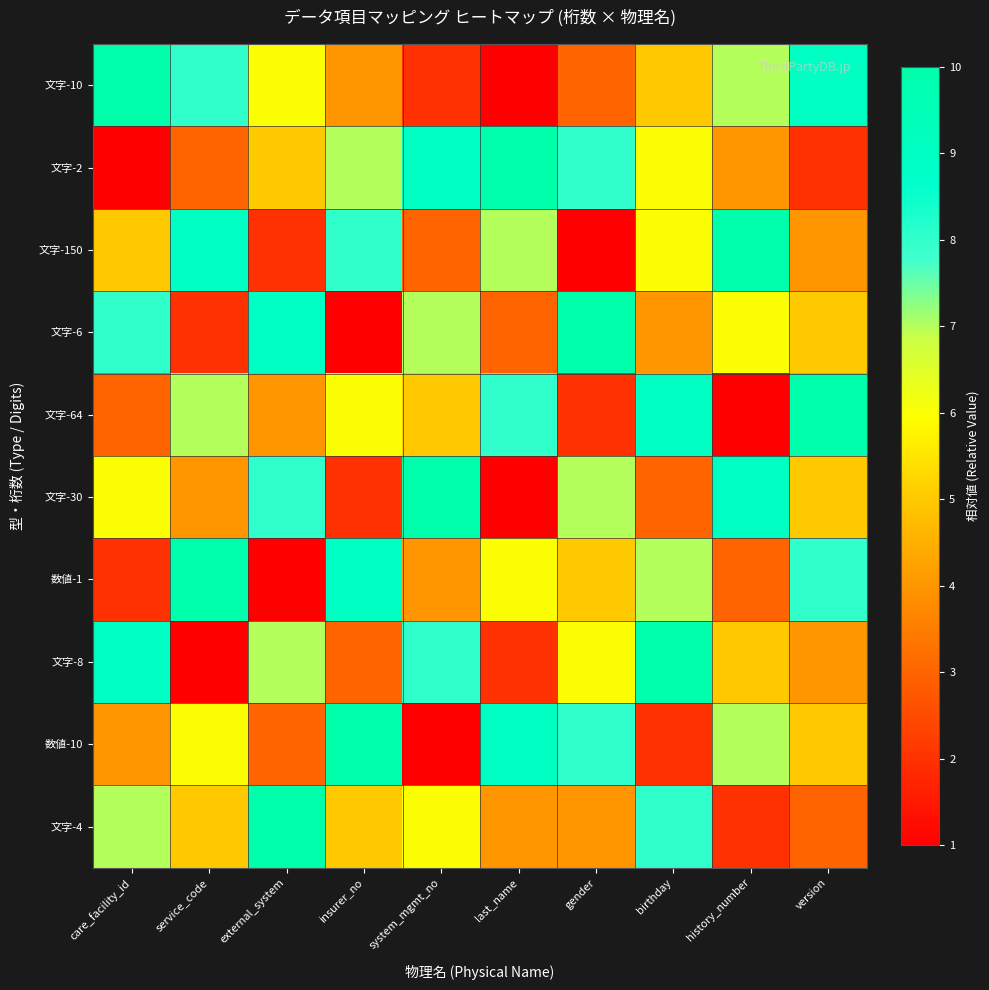

Reading left to right, what are all the values shown in this chart?

文字-10: care_facility_id=10	service_code=8	external_system=6	insurer_no=4	system_mgmt_no=2	last_name=1	gender=3	birthday=5	history_number=7	version=9
文字-2: care_facility_id=1	service_code=3	external_system=5	insurer_no=7	system_mgmt_no=9	last_name=10	gender=8	birthday=6	history_number=4	version=2
文字-150: care_facility_id=5	service_code=9	external_system=2	insurer_no=8	system_mgmt_no=3	last_name=7	gender=1	birthday=6	history_number=10	version=4
文字-6: care_facility_id=8	service_code=2	external_system=9	insurer_no=1	system_mgmt_no=7	last_name=3	gender=10	birthday=4	history_number=6	version=5
文字-64: care_facility_id=3	service_code=7	external_system=4	insurer_no=6	system_mgmt_no=5	last_name=8	gender=2	birthday=9	history_number=1	version=10
文字-30: care_facility_id=6	service_code=4	external_system=8	insurer_no=2	system_mgmt_no=10	last_name=1	gender=7	birthday=3	history_number=9	version=5
数値-1: care_facility_id=2	service_code=10	external_system=1	insurer_no=9	system_mgmt_no=4	last_name=6	gender=5	birthday=7	history_number=3	version=8
文字-8: care_facility_id=9	service_code=1	external_system=7	insurer_no=3	system_mgmt_no=8	last_name=2	gender=6	birthday=10	history_number=5	version=4
数値-10: care_facility_id=4	service_code=6	external_system=3	insurer_no=10	system_mgmt_no=1	last_name=9	gender=8	birthday=2	history_number=7	version=5
文字-4: care_facility_id=7	service_code=5	external_system=10	insurer_no=5	system_mgmt_no=6	last_name=4	gender=4	birthday=8	history_number=2	version=3